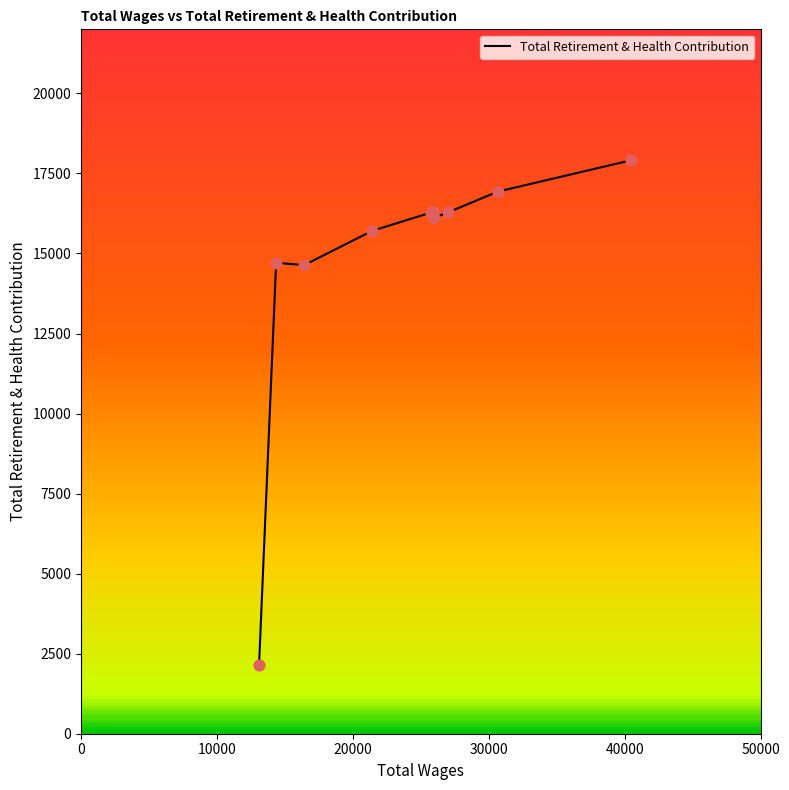

What is the greatest value displayed?

17907